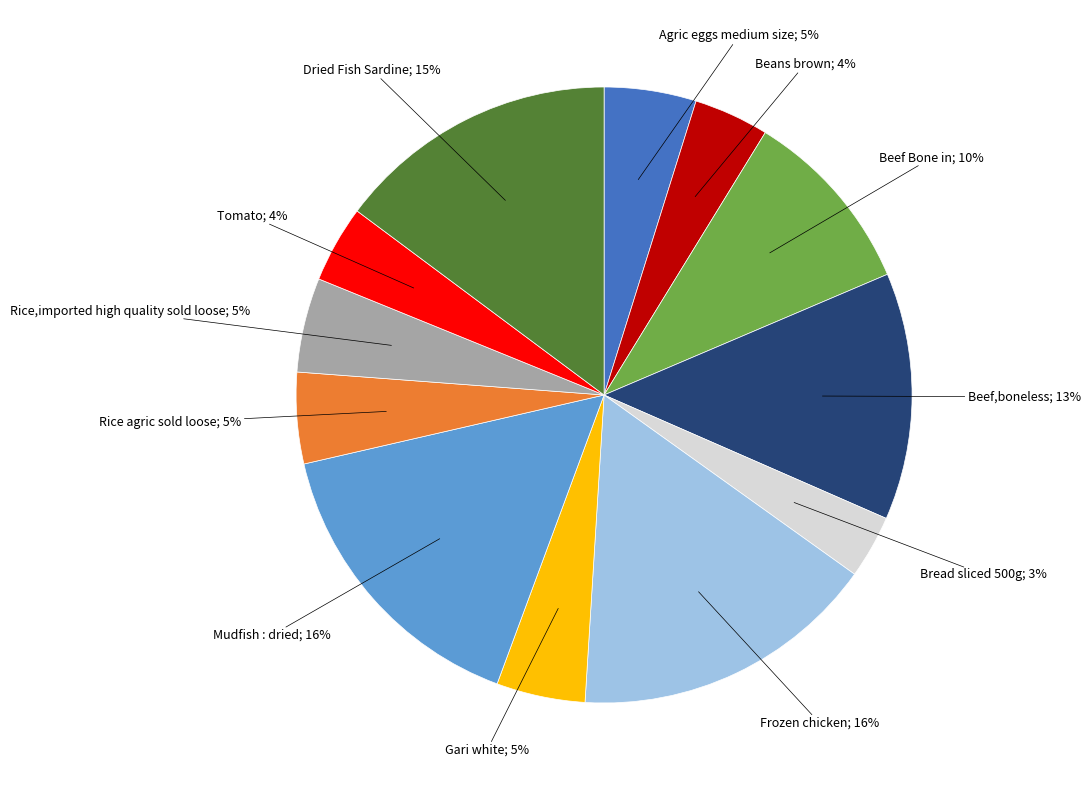

Is there a majority slice in this chart?

No